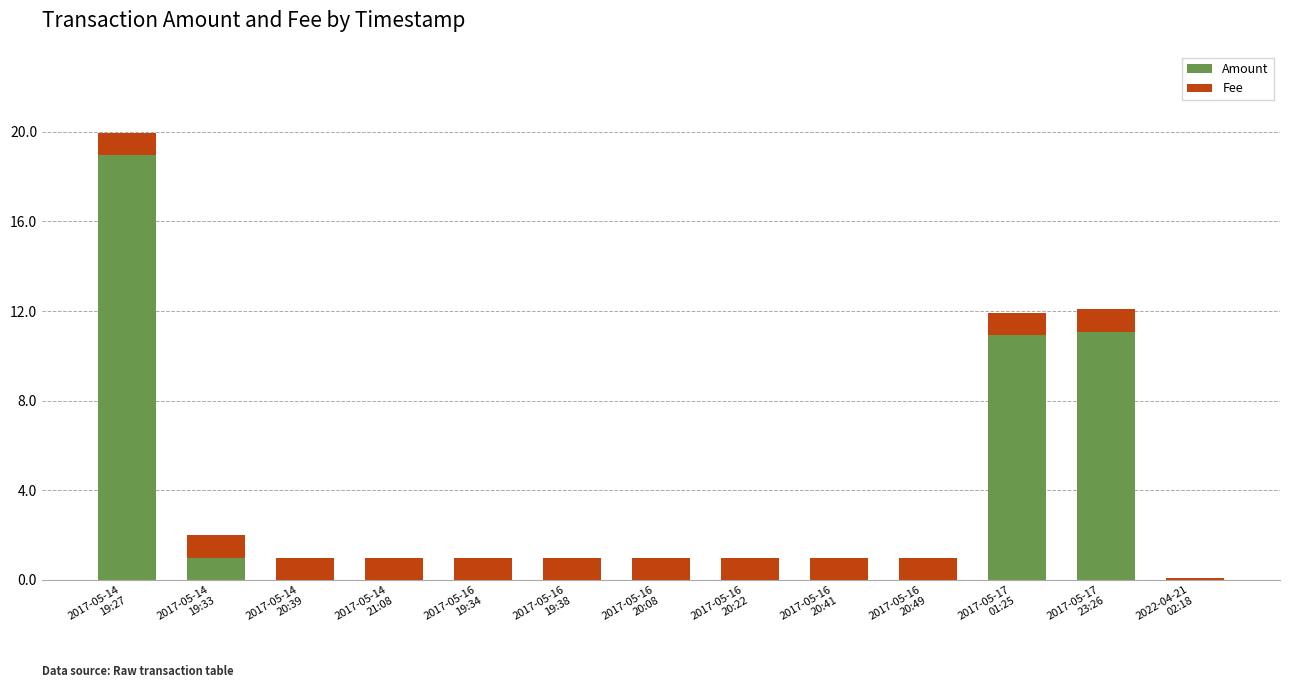

What is the maximum value for Amount?

19.0